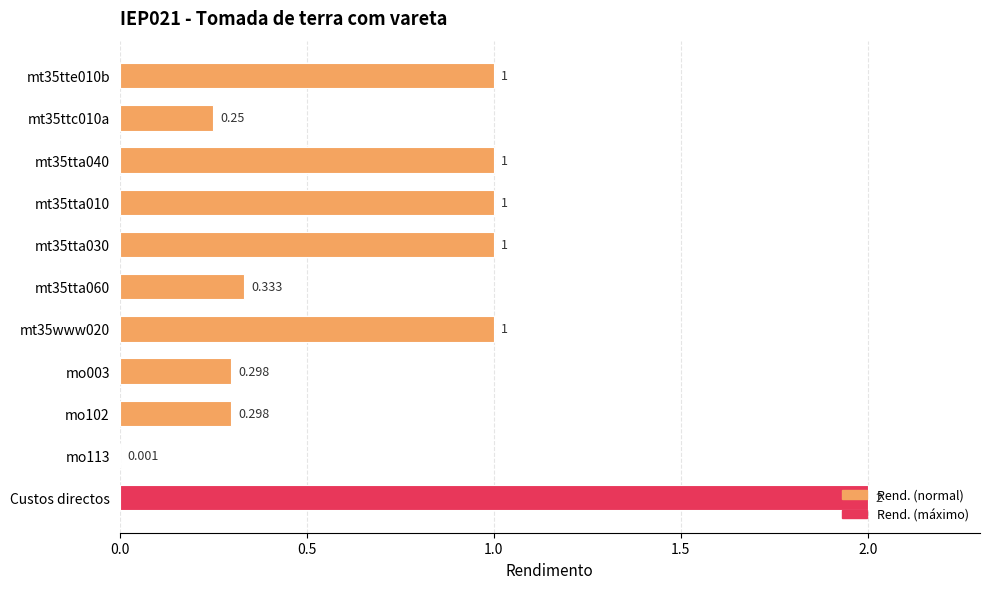

Which label corresponds to the largest value in the chart?

Custos directos